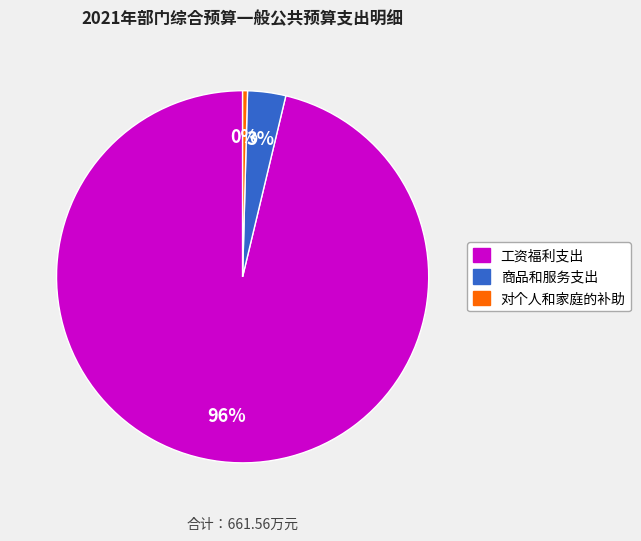

To the nearest percent, what is the combined percentage of 商品和服务支出 and 工资福利支出?

100%